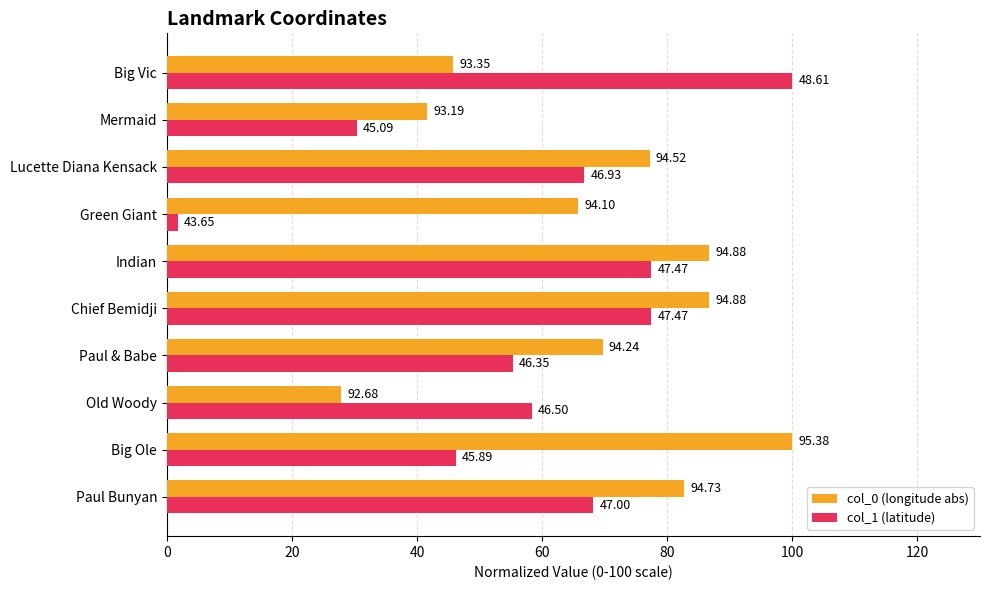

What are all the series names shown in the legend?

col_0 (longitude abs), col_1 (latitude)